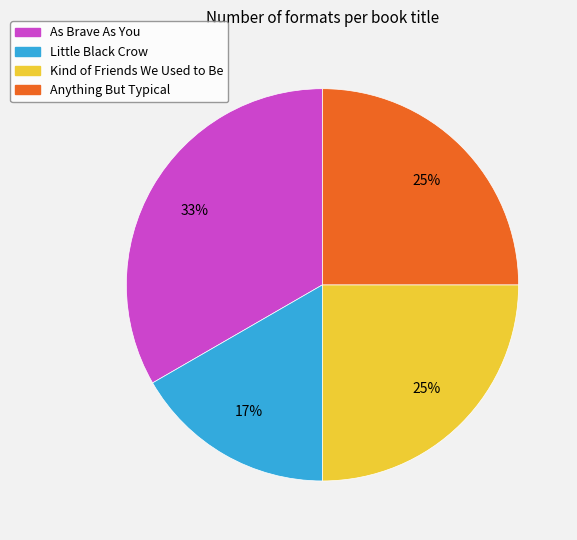

Is it true that Kind of Friends We Used to Be is 16% of the pie?

False